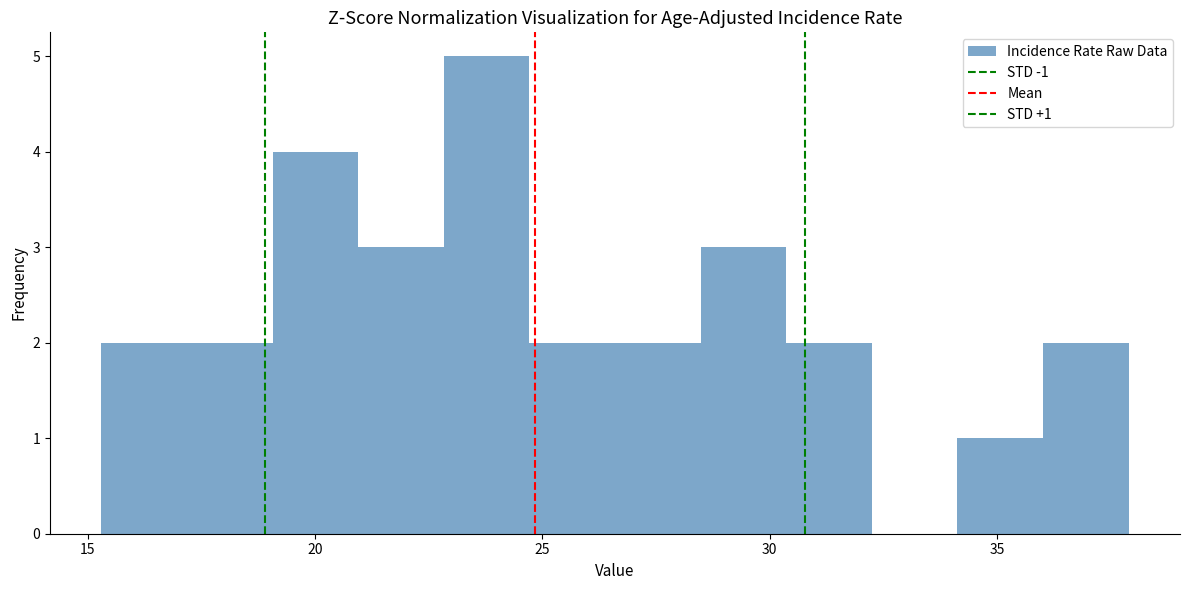

Around what value on the x-axis is the tallest bar? Give the approximate position of its centre, as read against the axis.

24.0